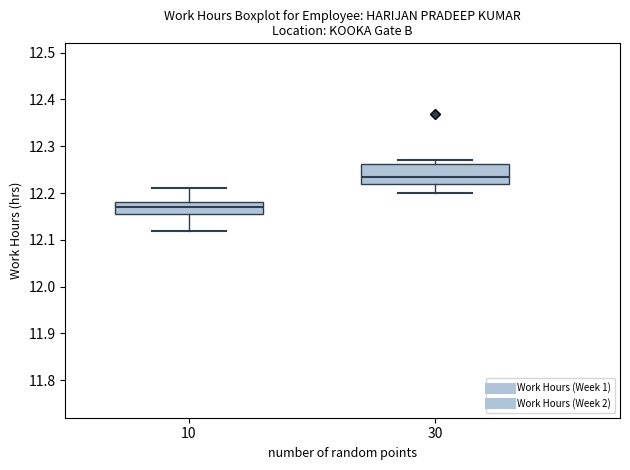

Reading left to right, transcribe this box plot: for each box, give where its median line is, the range the box spans, and where its two whiskers end, as read against the y-axis. The values are not printed on the chart, so give them approximately, as read against the axis.

10: median 12.17, box 12.16 to 12.18, whiskers 12.12 to 12.21
30: median 12.24, box 12.22 to 12.26, whiskers 12.20 to 12.27